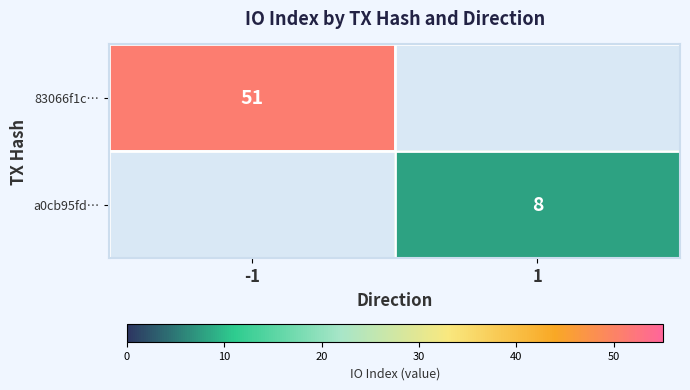

The value of a0cb95fd… at 1 is 4.4. True or false?

False